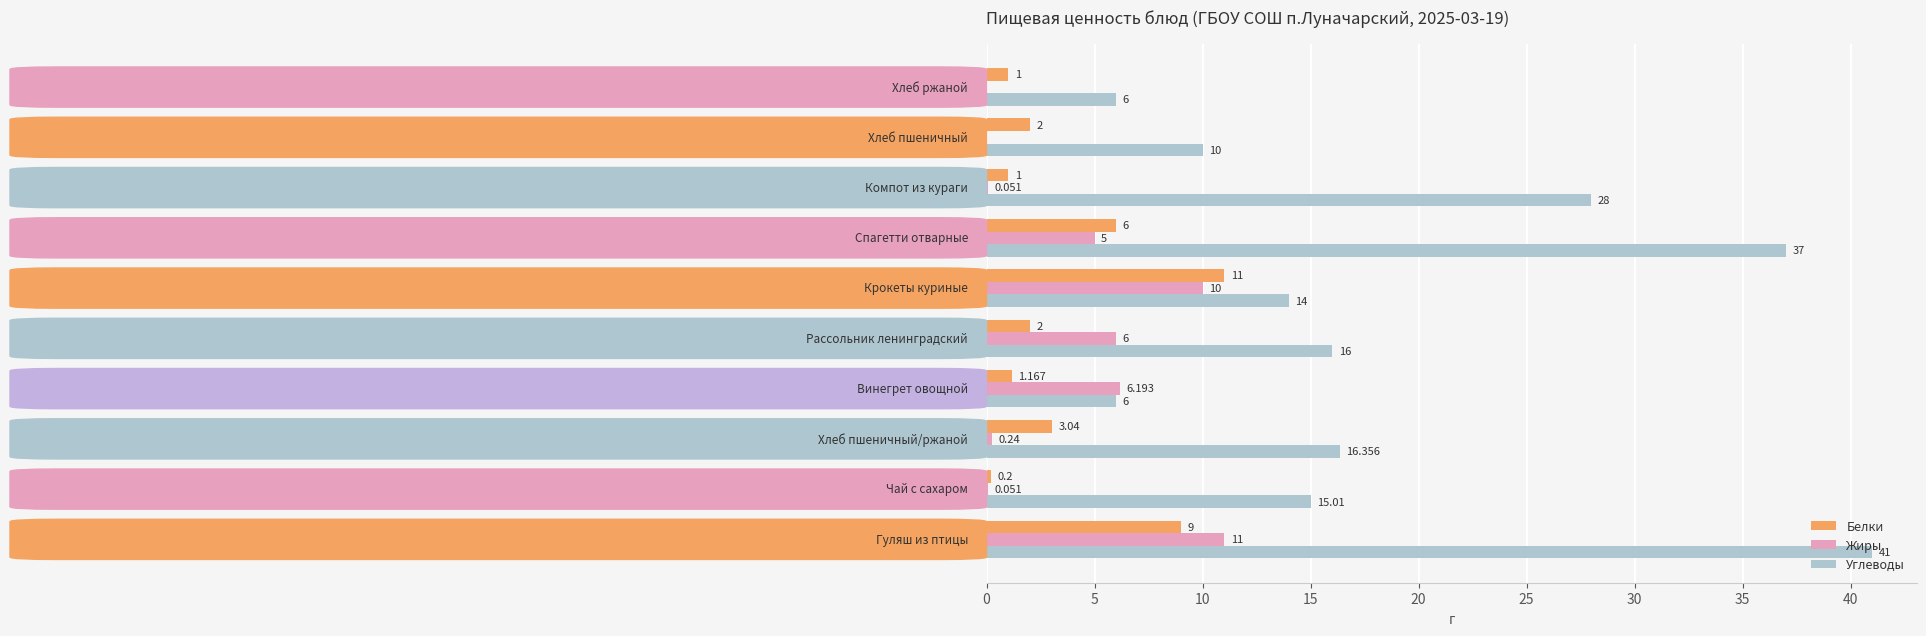

How many values in Жиры are above zero?

8